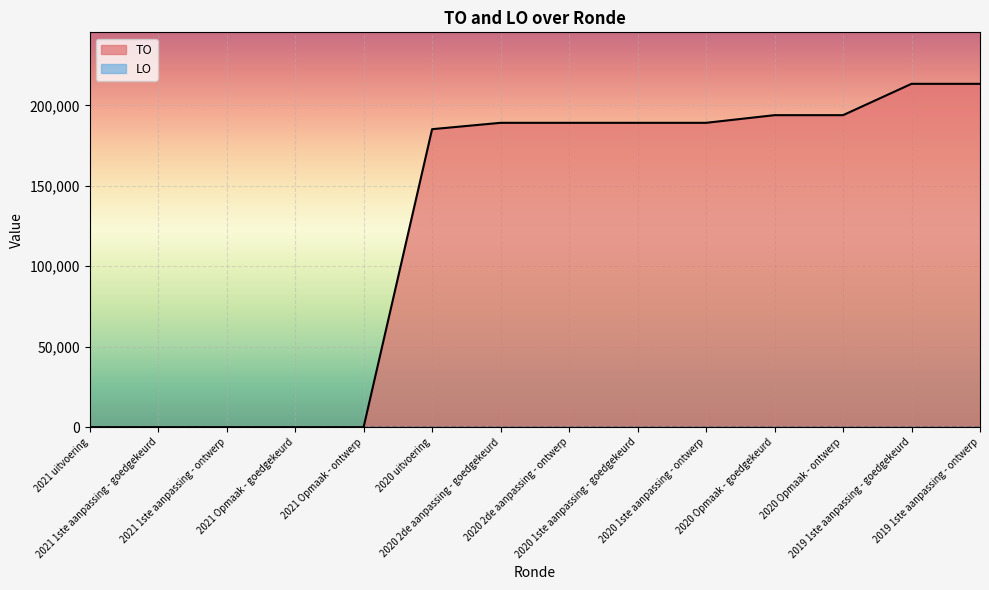

Between 2021 Opmaak - goedgekeurd and 2020 Opmaak - goedgekeurd, which is larger?

2020 Opmaak - goedgekeurd